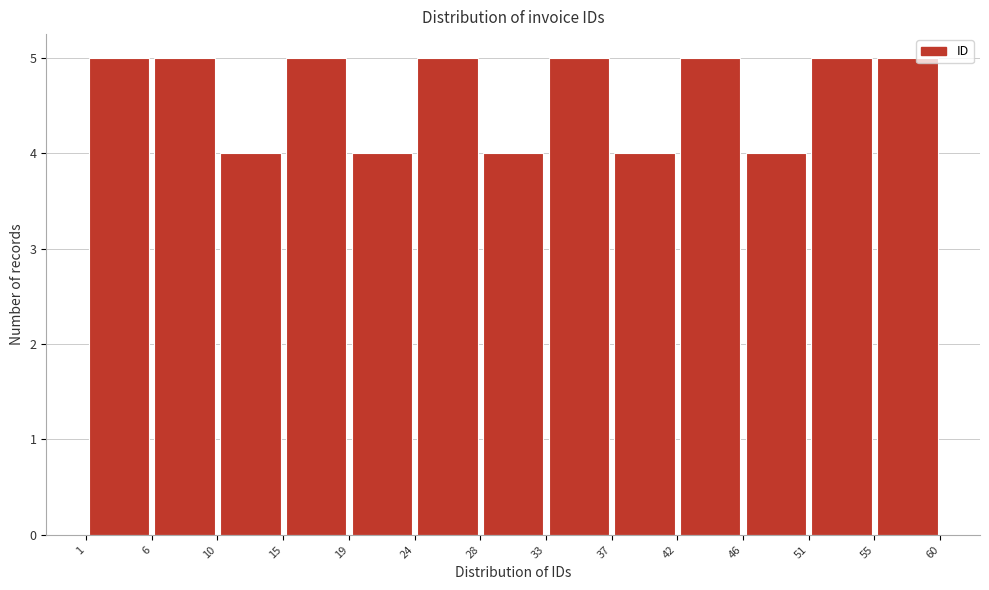

How tall is the bar that spans 1 to 6 on the x-axis? The values are not printed on the chart, so give them approximately, as read against the axis.

5